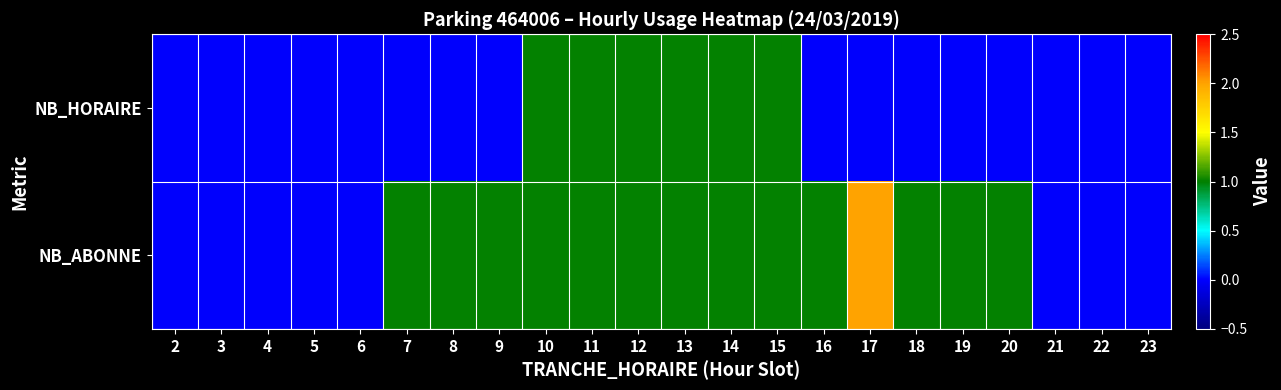

Which label corresponds to the largest value in the chart?

17